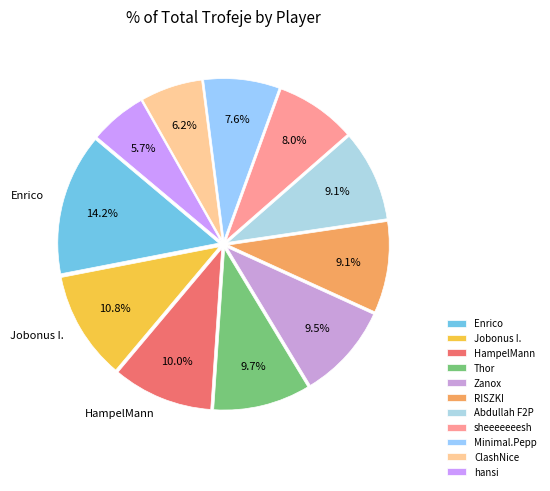

How many slices are in this pie chart?

11